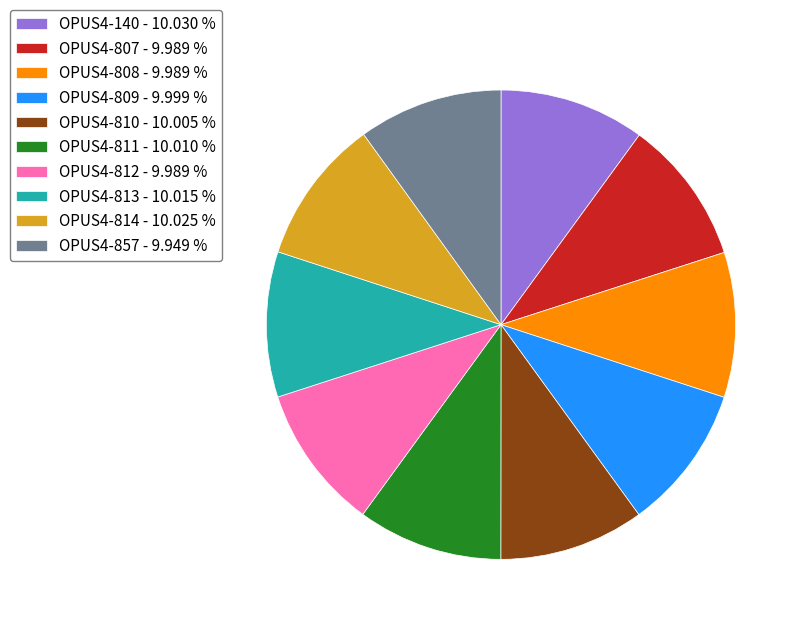

What is the ratio of the value at OPUS4-857 - 9.949 % to the value at OPUS4-808 - 9.989 %?

1.0